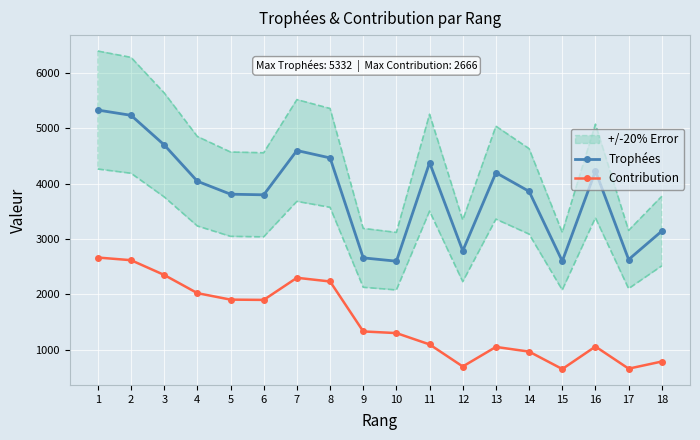

At which category is the sum across all series the highest?

1